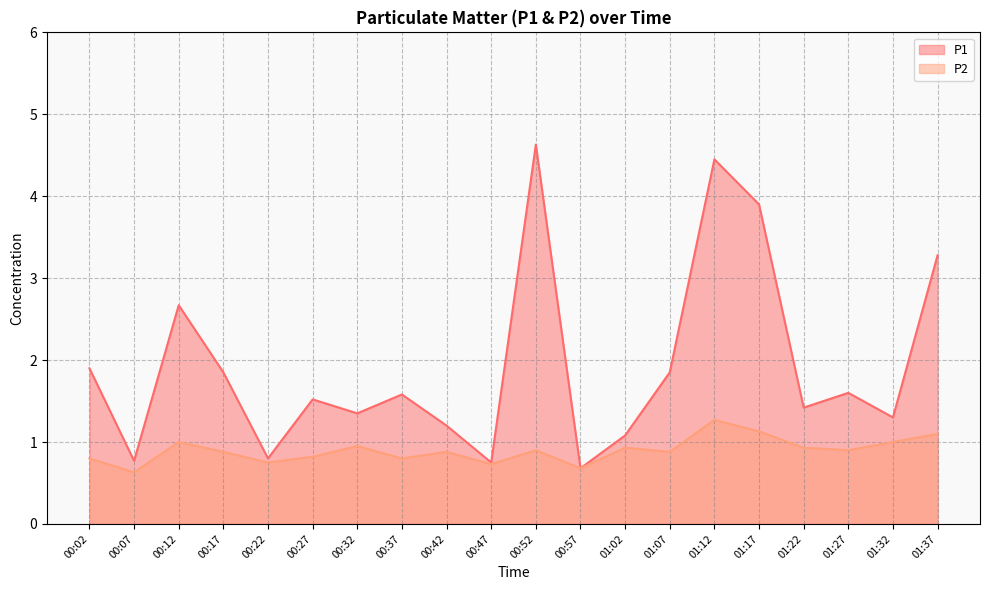

Is the value of P1 at 00:02 greater than the value of P2 at 01:02?

Yes